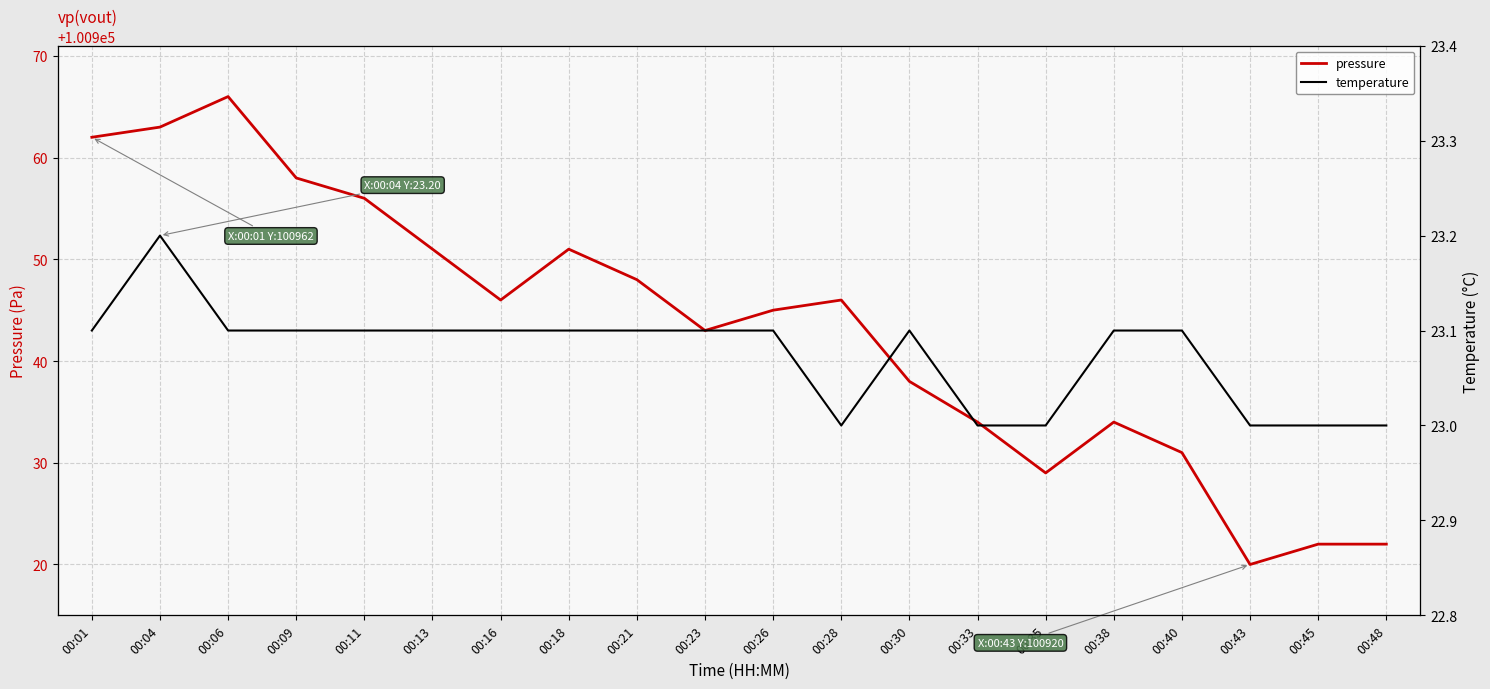

True or false: pressure and temperature intersect in this chart.

False